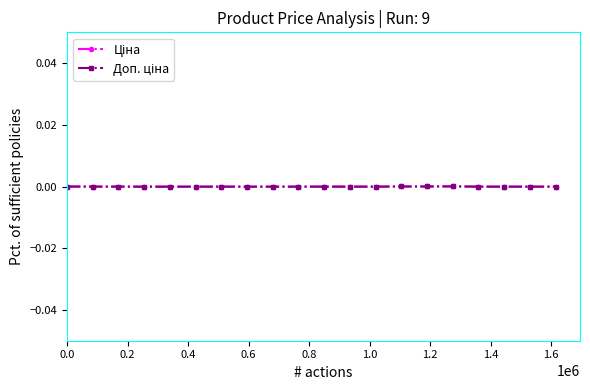

How many lines are shown in the chart?

2